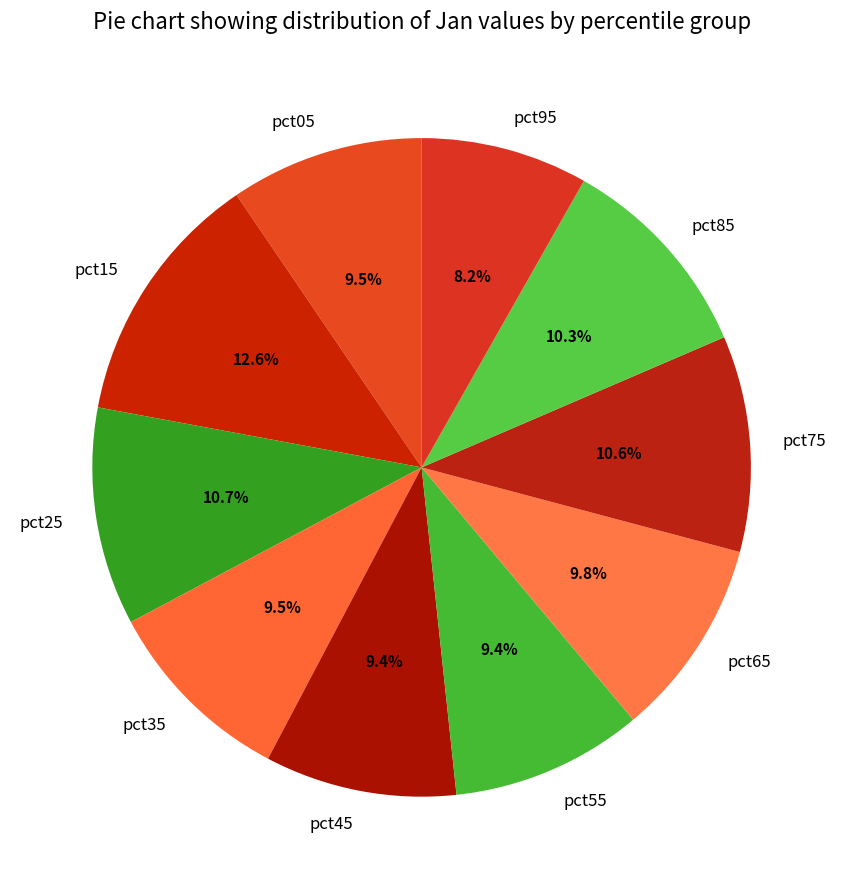

What portion of the pie excludes pct75?

89.4%